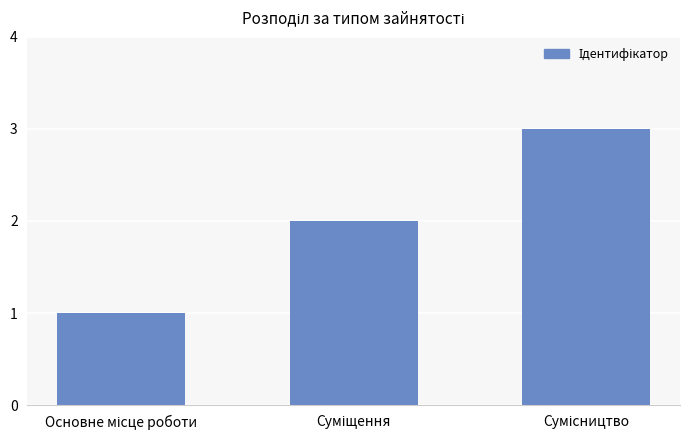

How many categories are shown in the chart?

3